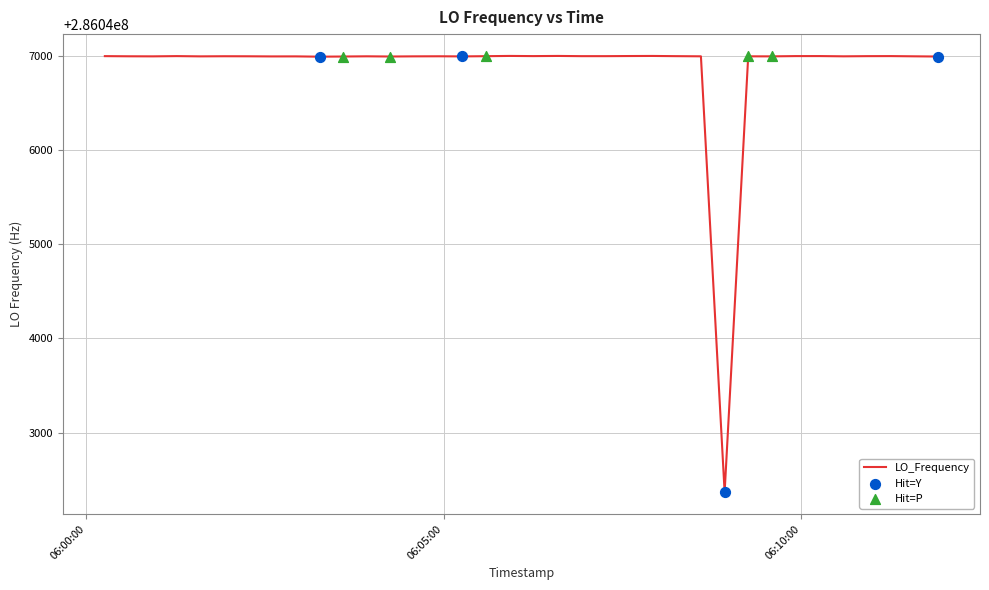

What is the difference between the maximum and minimum values?

4635.8